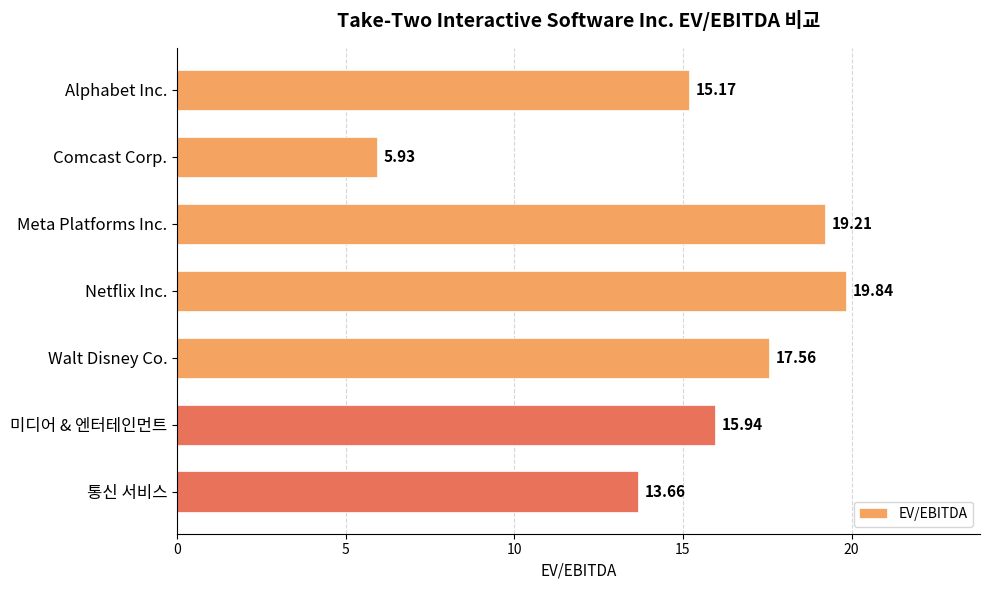

What is the label of the 5th bar from the top?

Walt Disney Co.